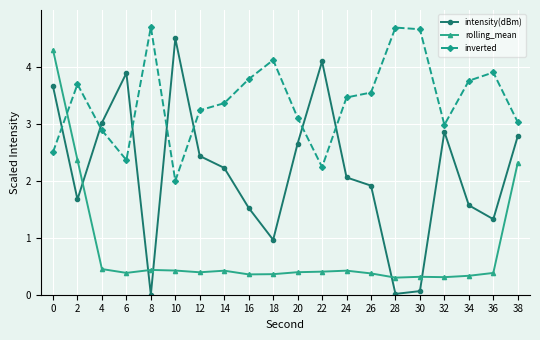

What is the highest value of the rolling_mean series?

4.3